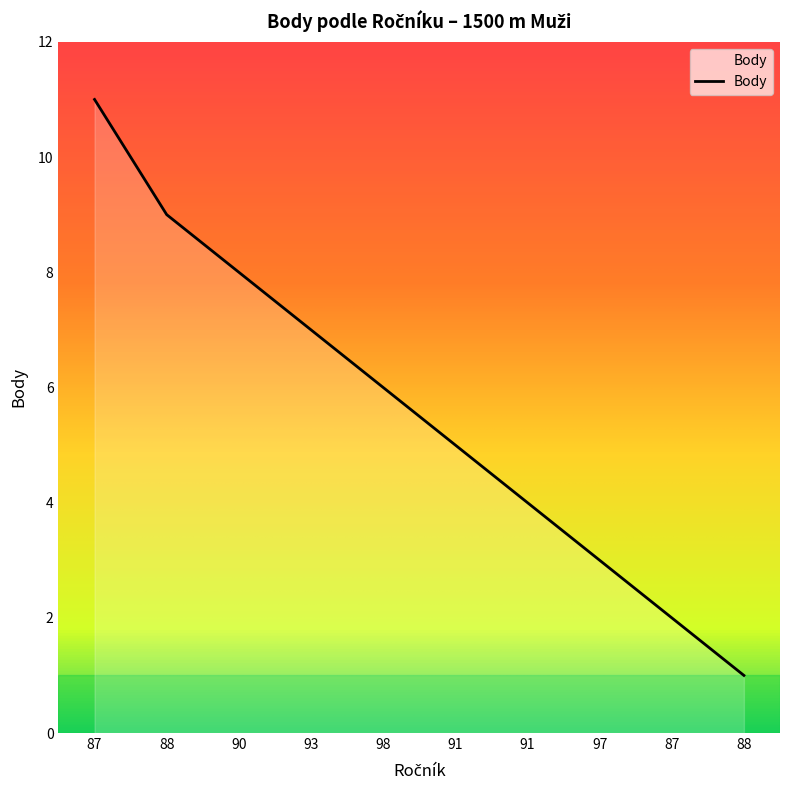

Where is the data nearest to the value 6?

98